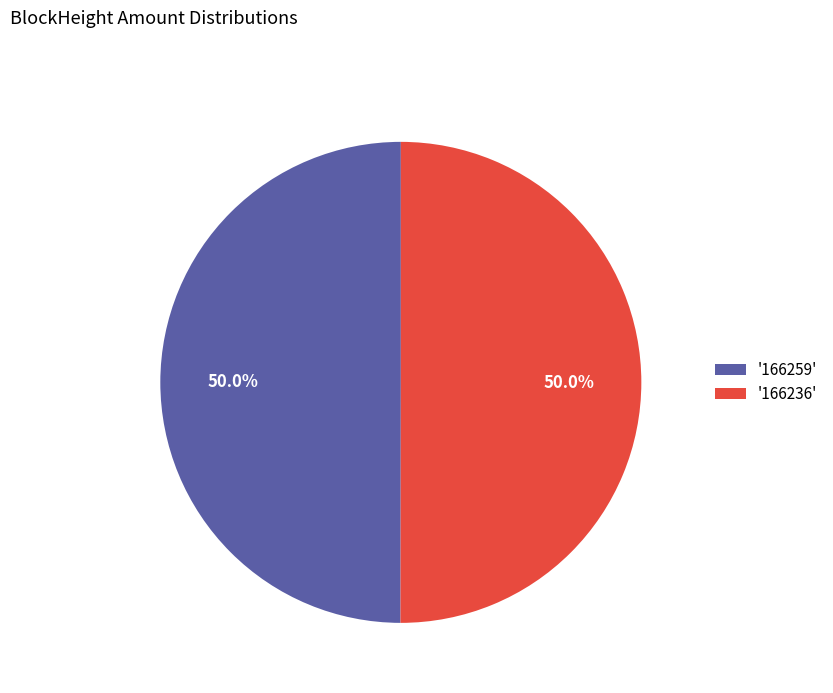

What is the ratio of the value at '166259' to the value at '166236'?

1.0